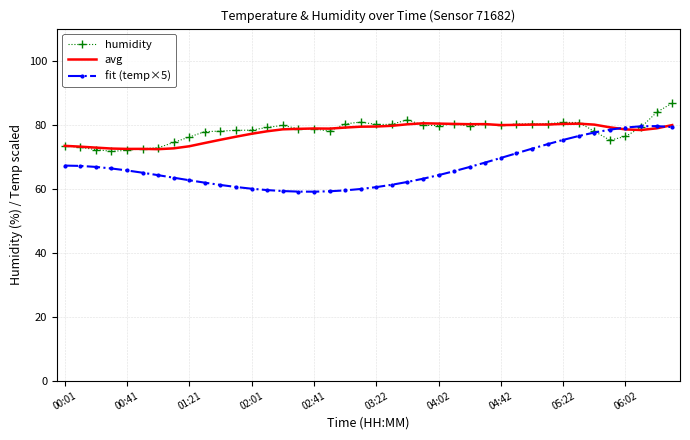

True or false: humidity has more than 1 interior local peaks.

True